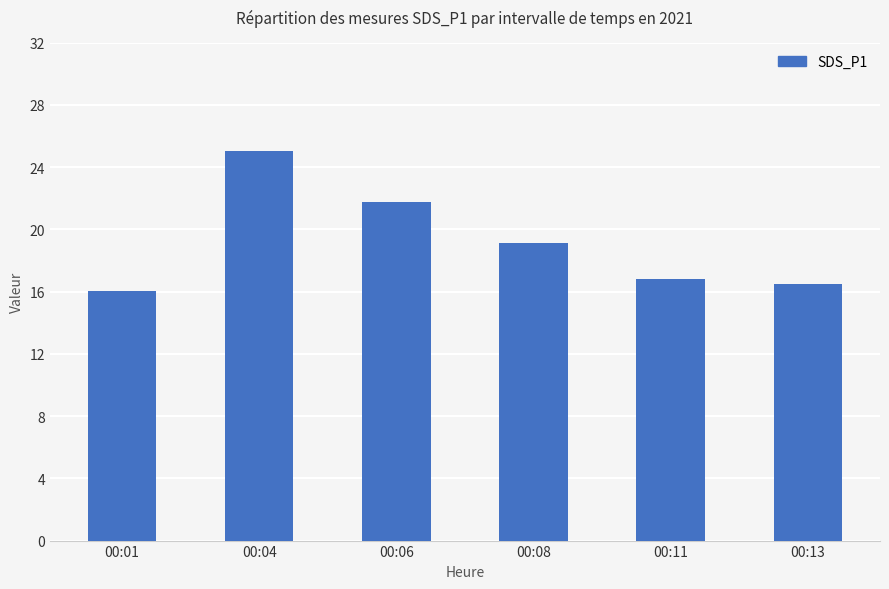

How many bars are there in total?

6